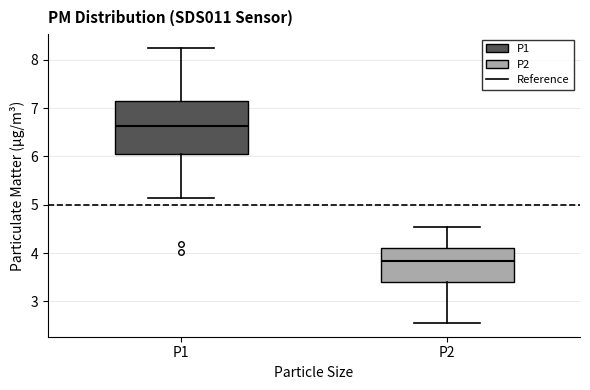

Where does the lower whisker of the box for P1 end on the y-axis? The values are not printed on the chart, so give them approximately, as read against the axis.

5.2